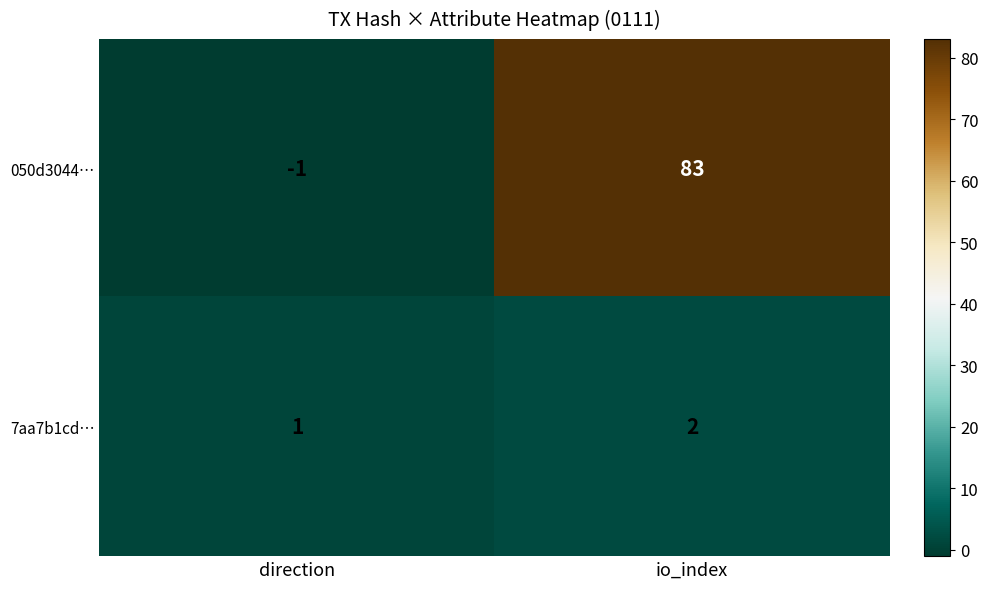

At which category is the sum across all series the highest?

io_index